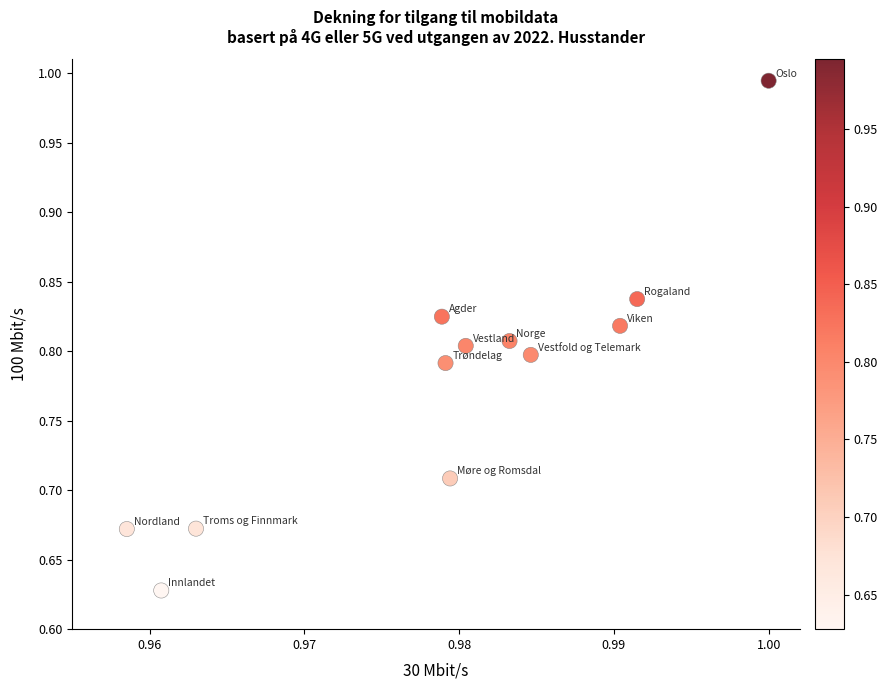

How many points are shown in the scatter plot?

12